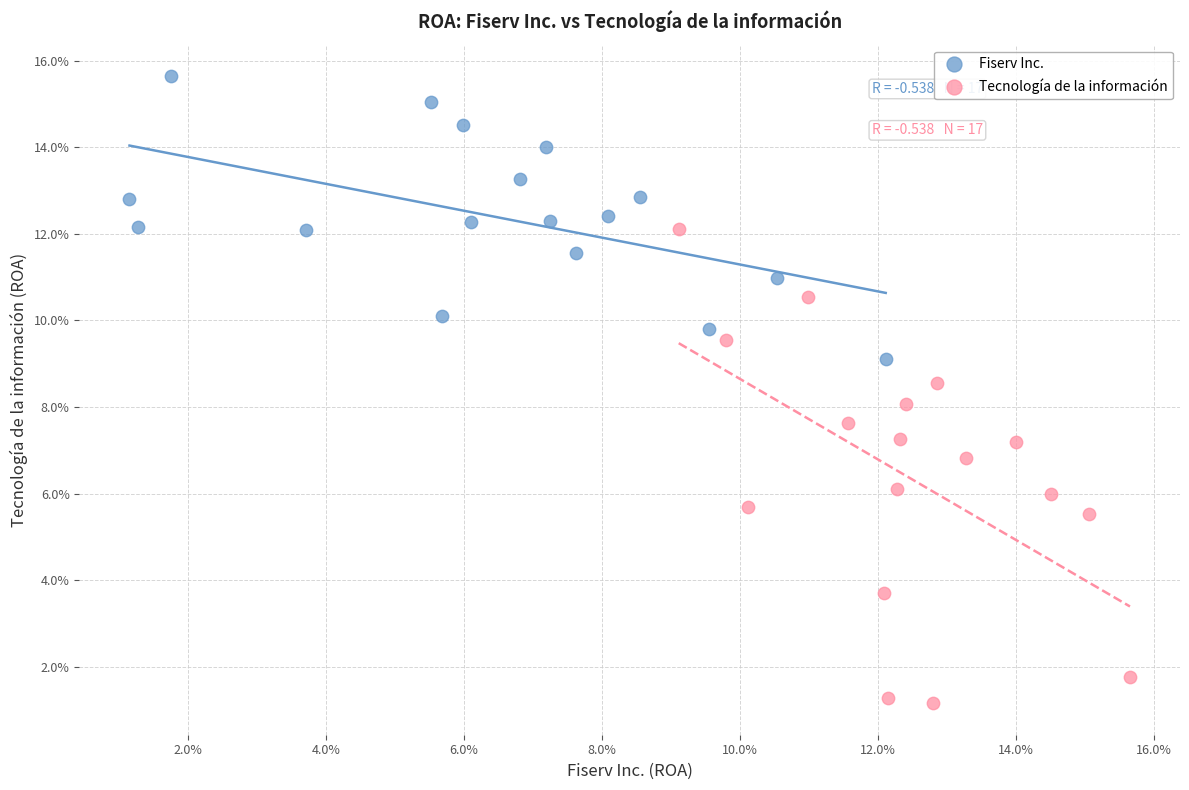

What are all the series names shown in the legend?

Fiserv Inc., Tecnología de la información